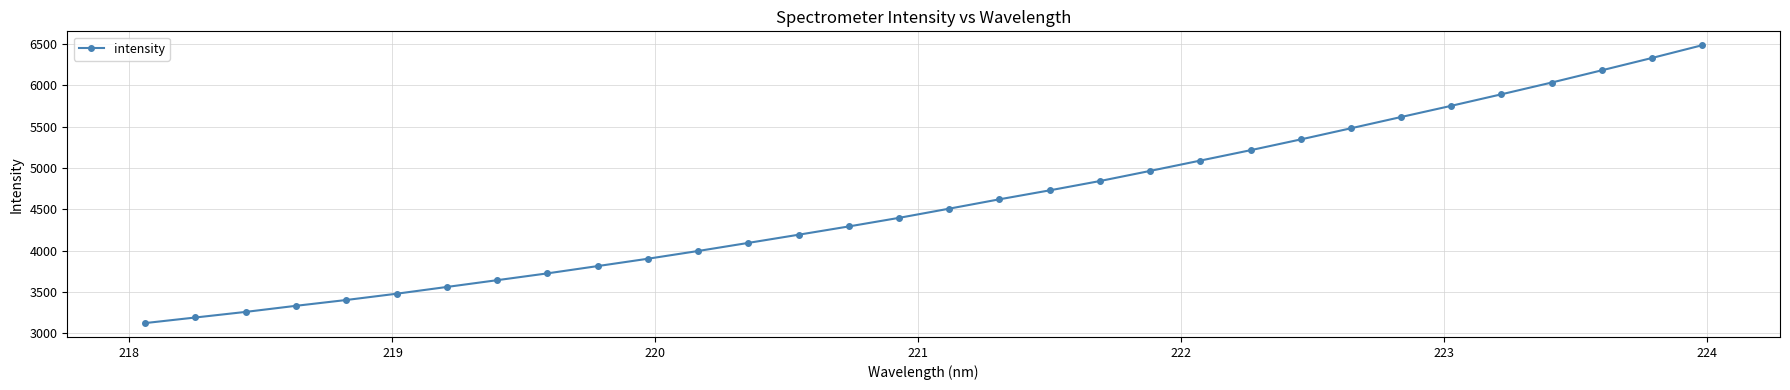

Is this an area chart (filled region under the line)?

No